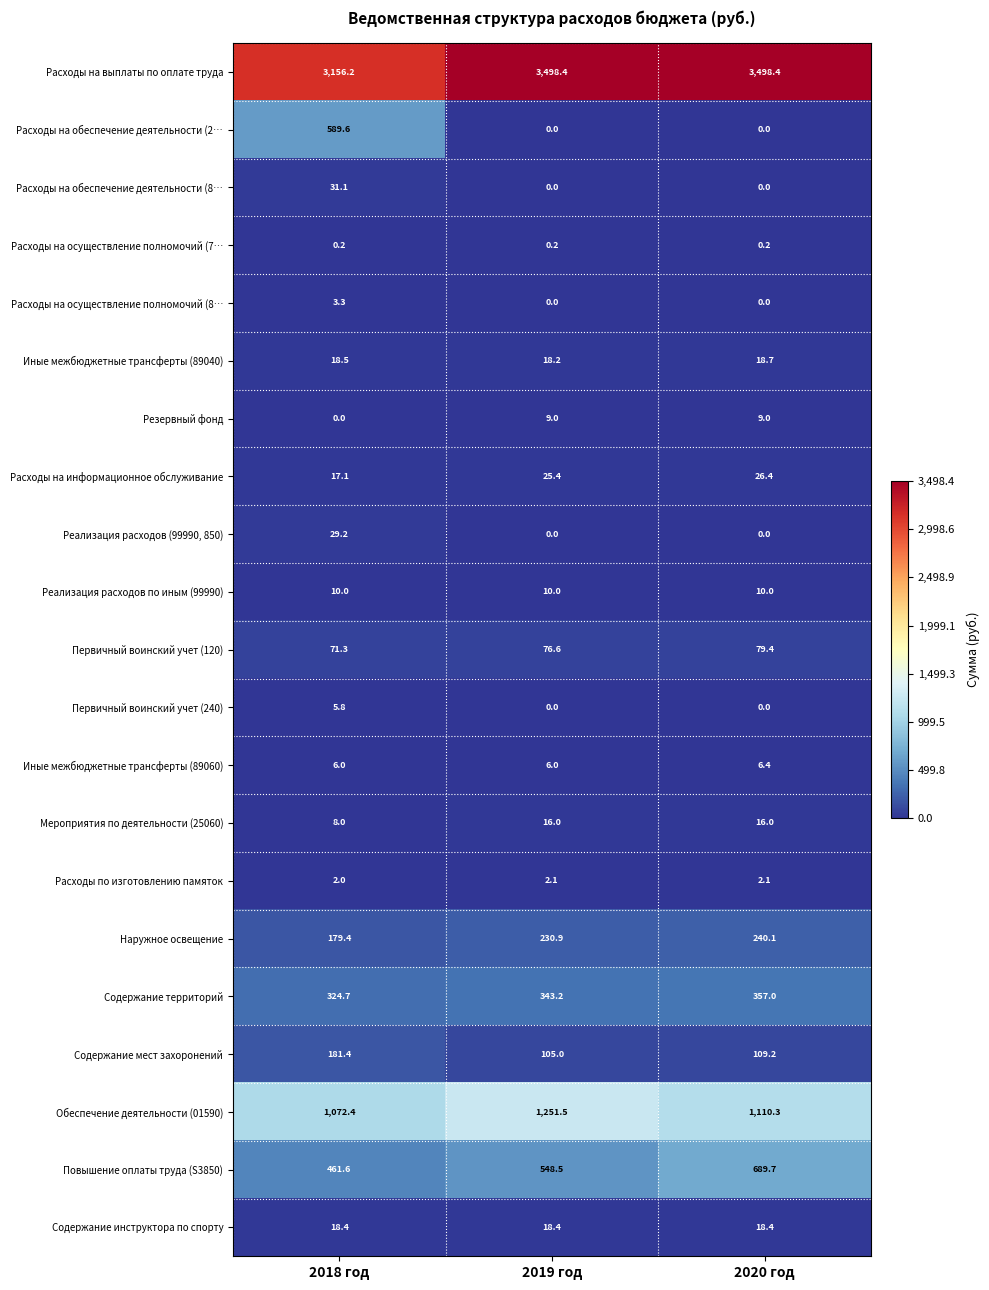

How many values in the Расходы на обеспечение деятельности (2… series exceed 0?

1